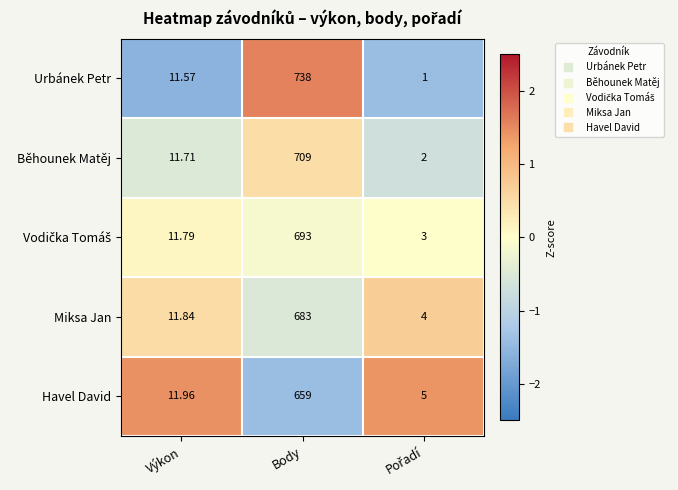

What is the maximum value shown in the chart?

738.0